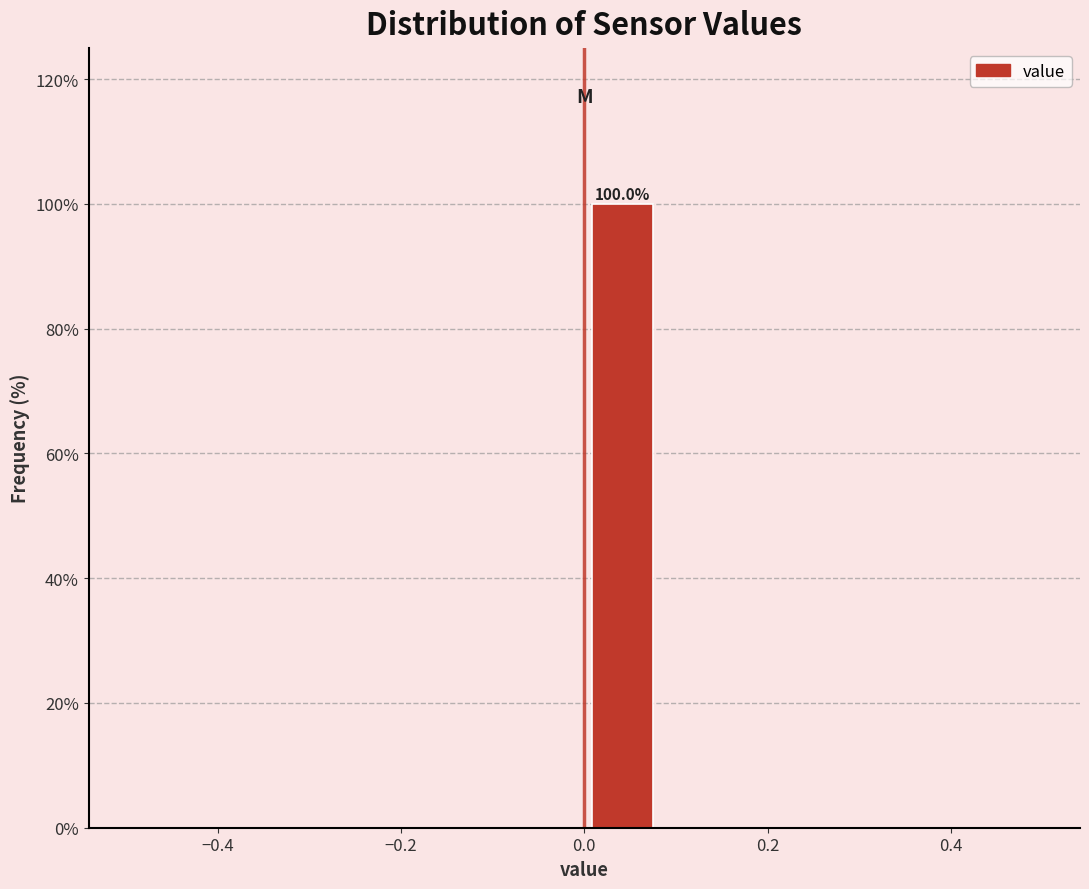

Which range on the x-axis has the tallest bar?

0.00 to 0.08